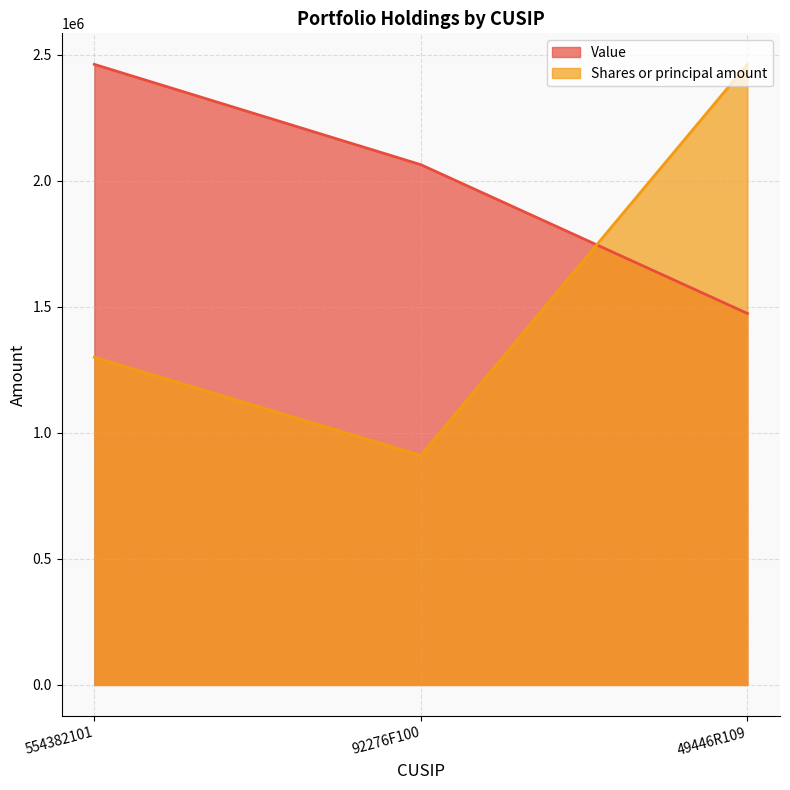

Is it true that Shares or principal amount equals 1672770.4 at 49446R109?

False